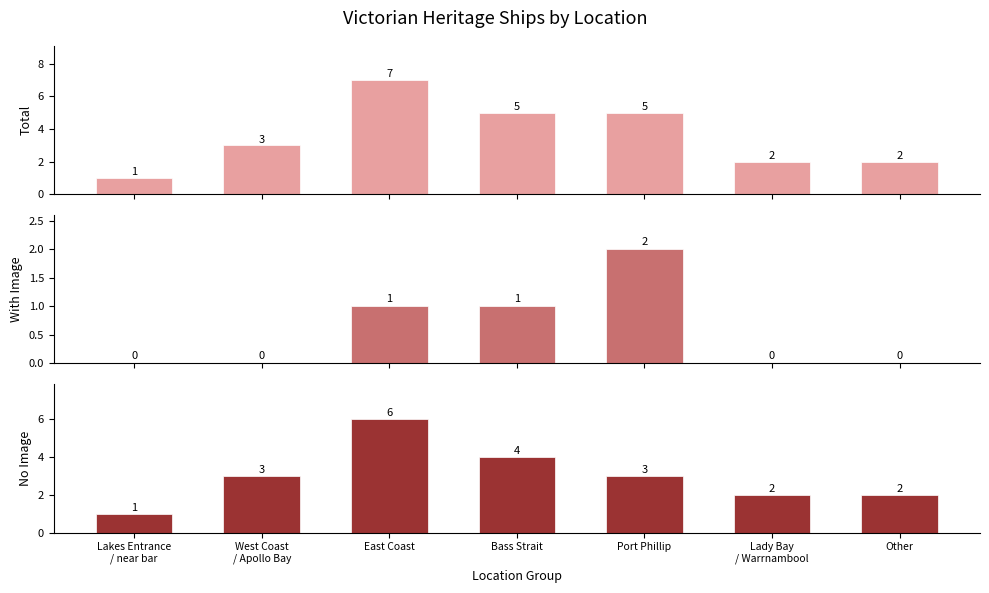

Reading left to right, list all the values displayed in this chart.

Total: 1	3	7	5	5	2	2
With Image: 0	0	1	1	2	0	0
No Image: 1	3	6	4	3	2	2